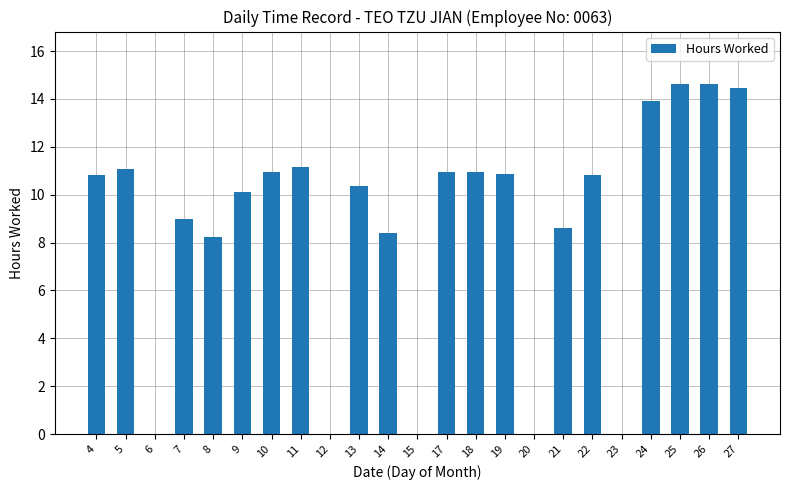

What is the sum of the values at 27 and 24?

28.4